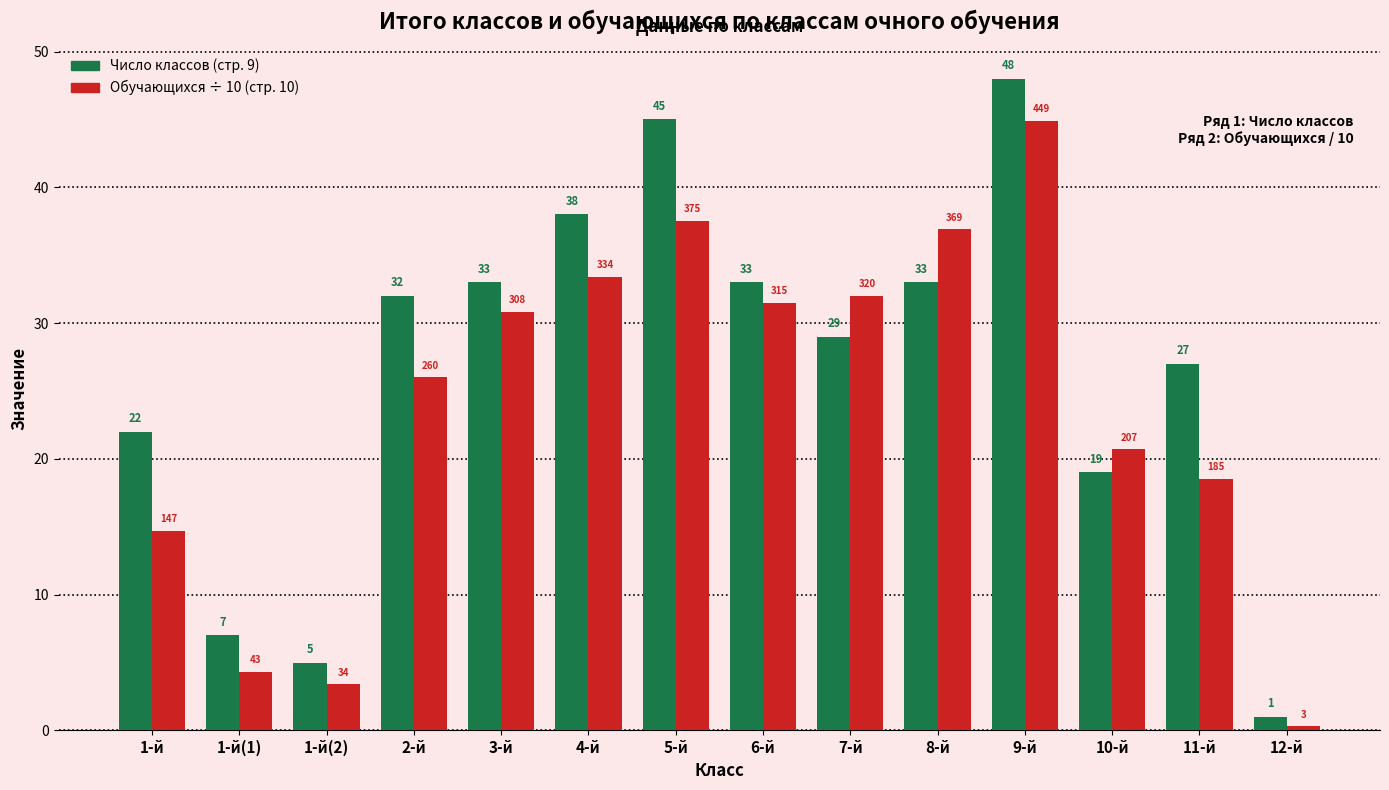

How many series are shown in this chart?

2